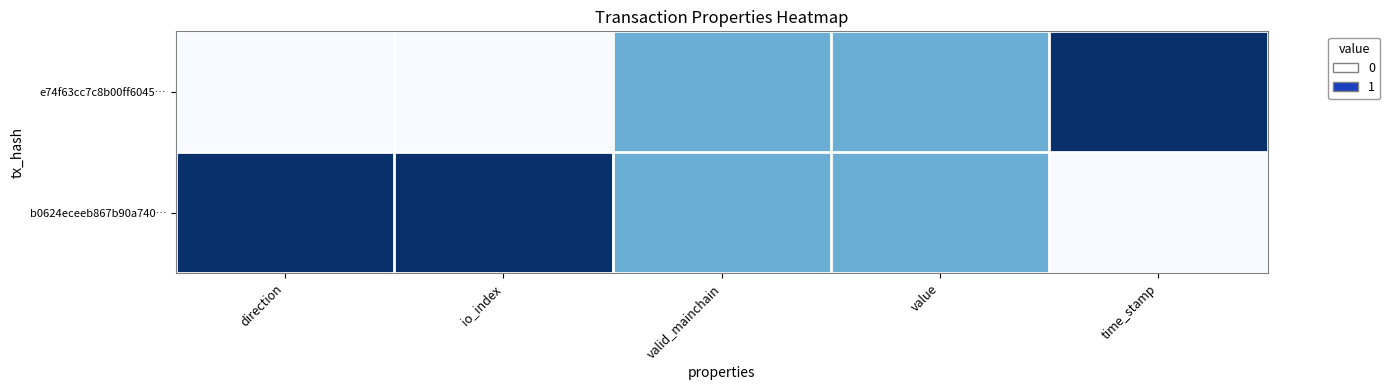

How many data points does each series have?

5